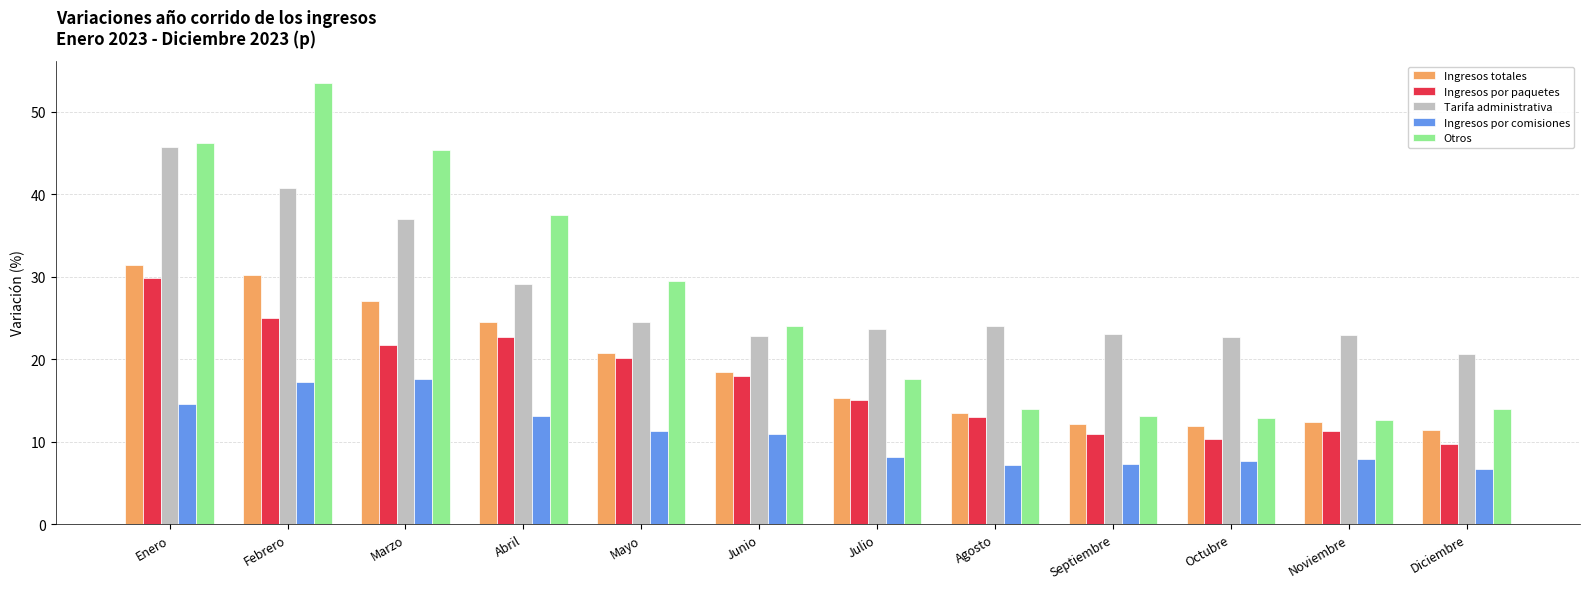

What is the minimum value shown in the chart?

6.7